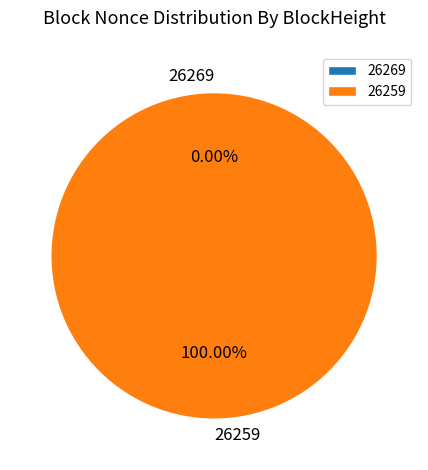

How many segments does this pie chart have?

2